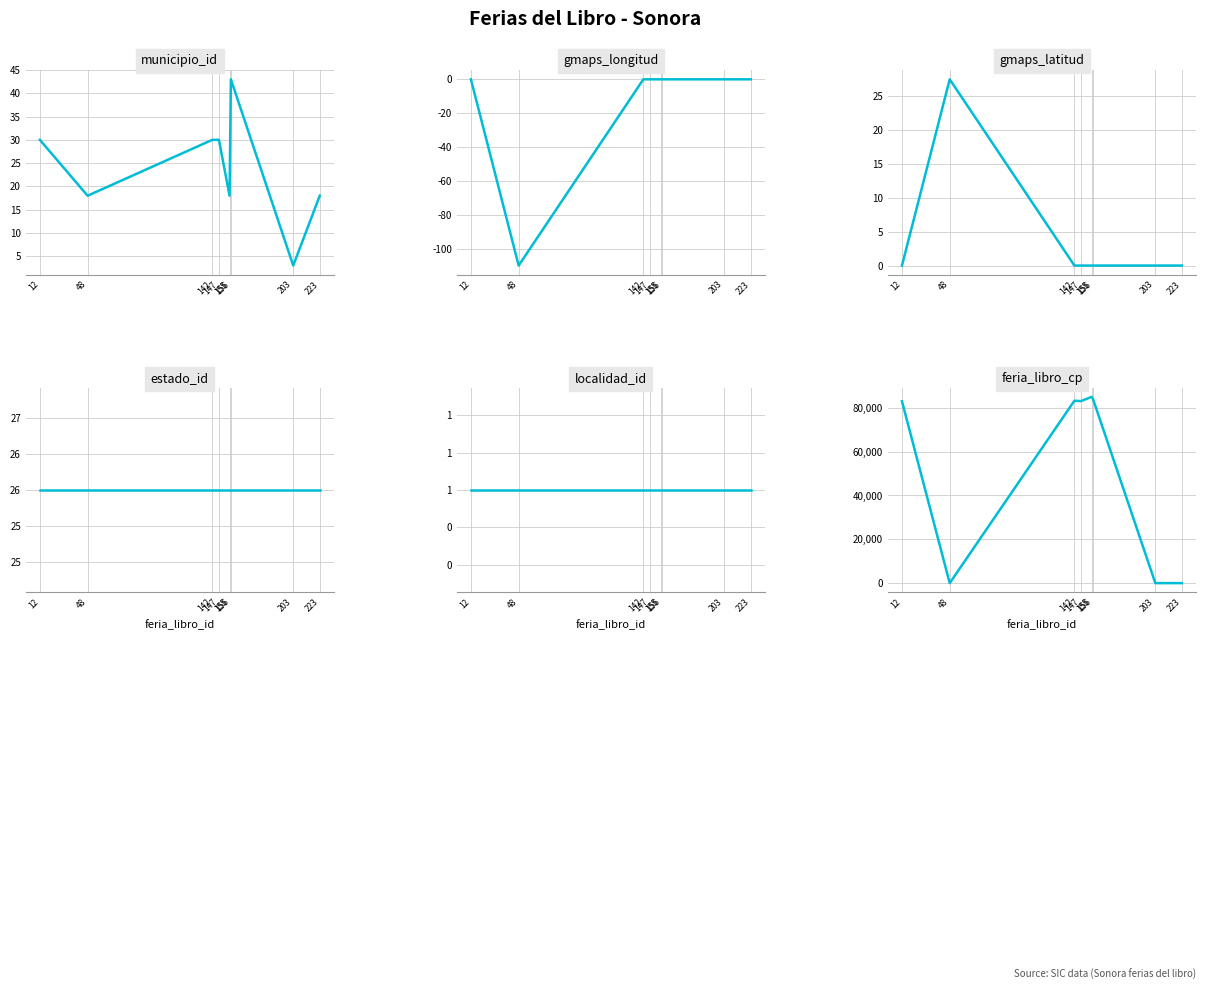

Count the number of data series in this chart.

6